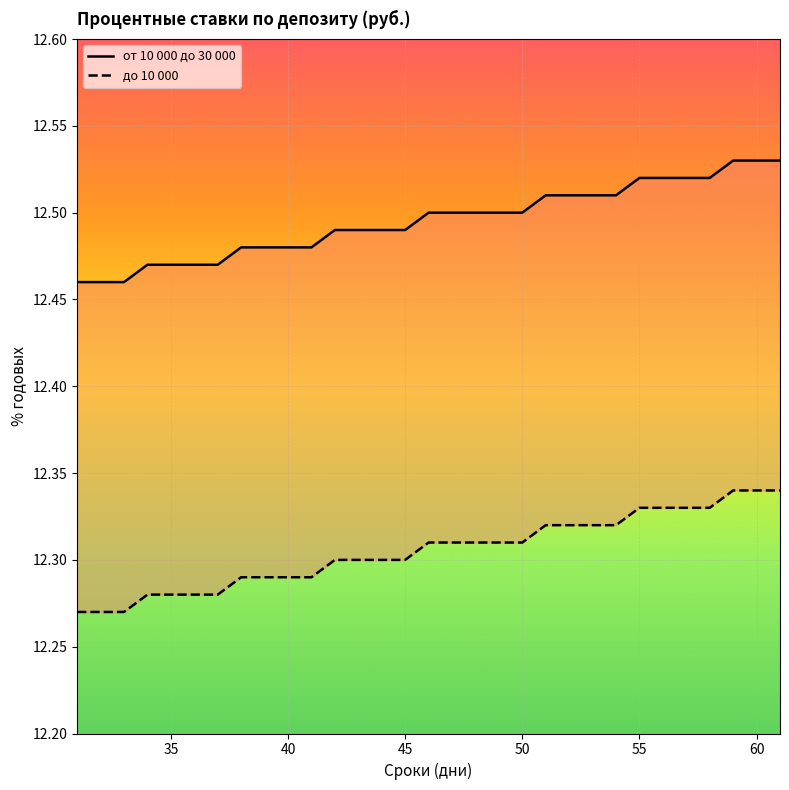

What is the sum of all от 10 000 до 30 000 values?

387.4